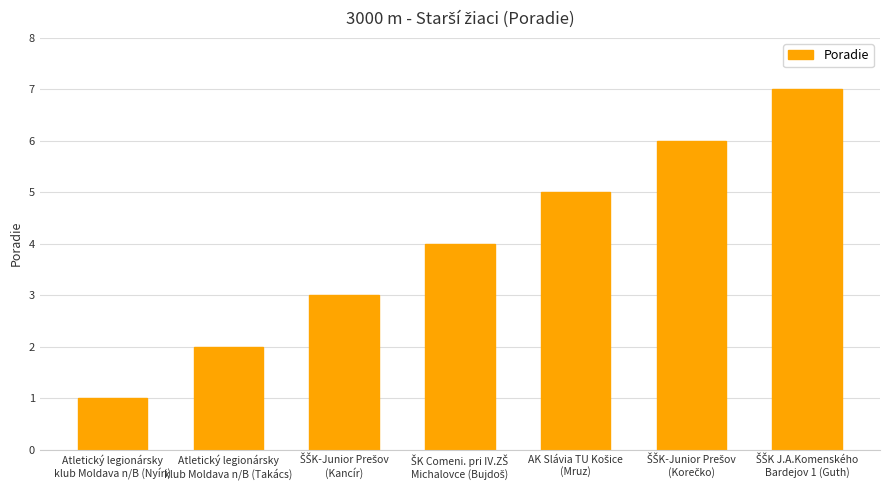

What is the maximum value shown in the chart?

7